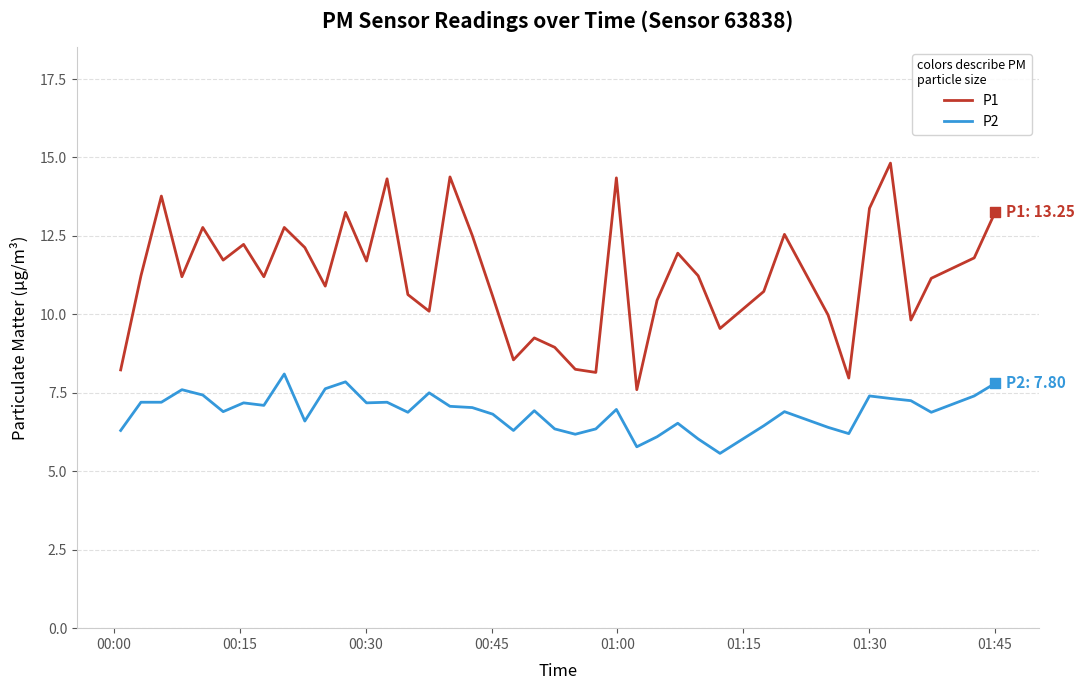

Which series has the largest total across all categories?

P1